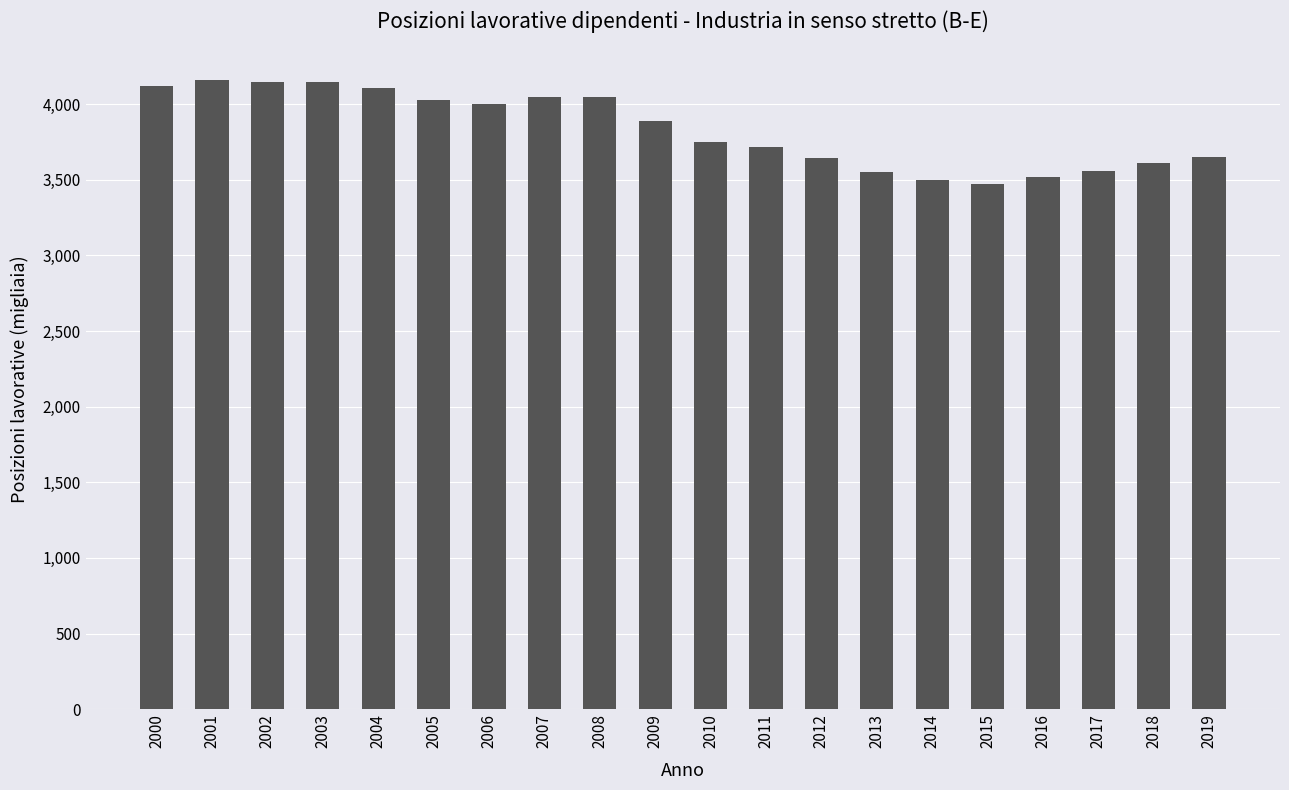

The chart shows a value of 4049.6 at 2007. True or false?

True